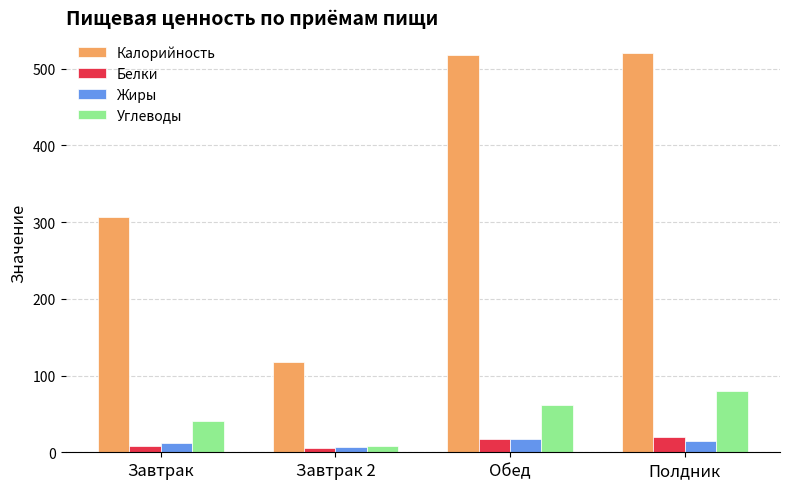

What position from the left is Завтрак 2?

2